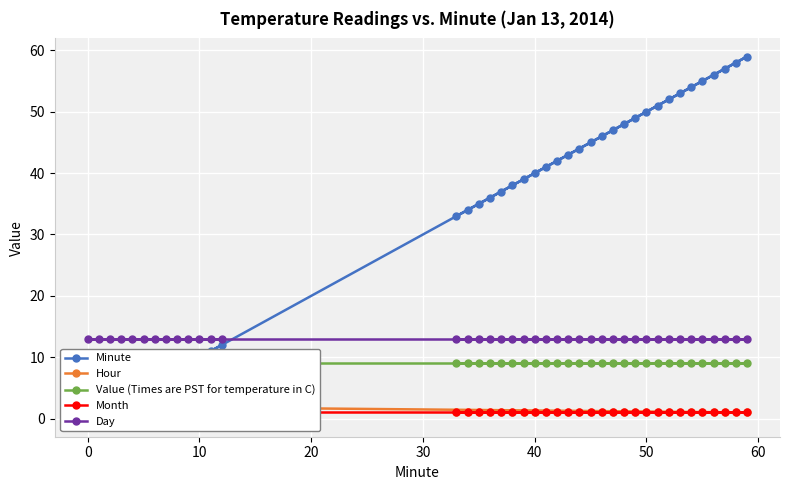

How many data points in Minute are above 40?

19